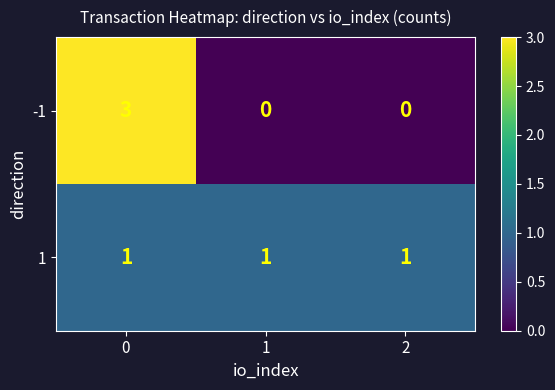

What is the sum of the -1 values at 2 and 0?

3